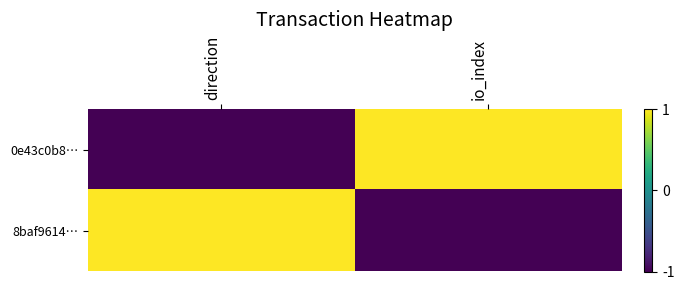

Which series changed the most between direction and io_index?

0e43c0b8…